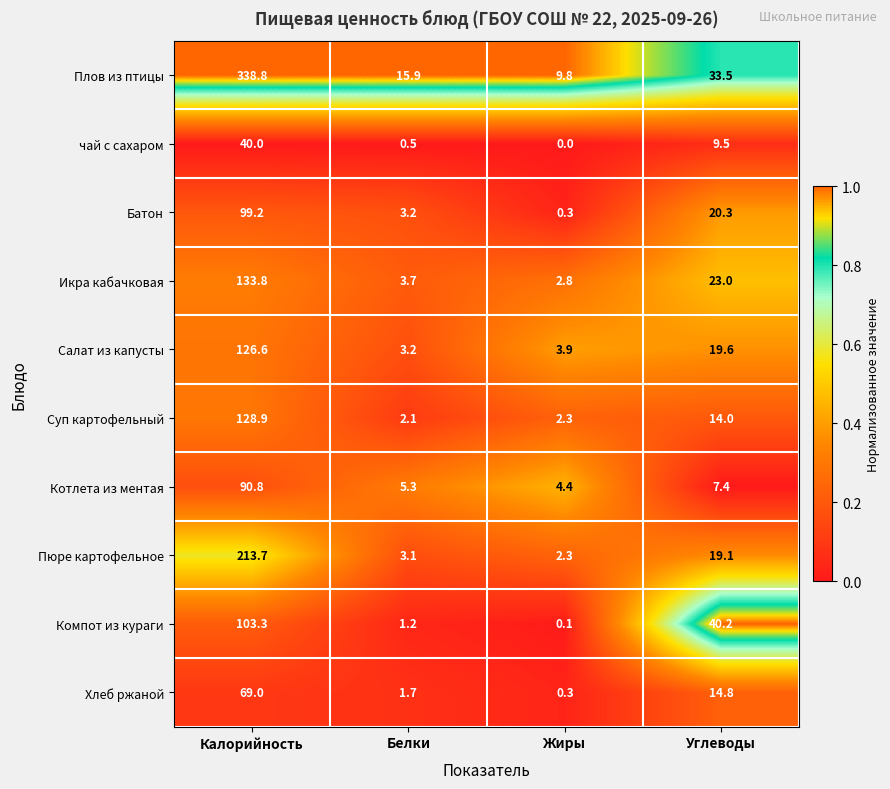

What is the sum of the чай с сахаром values at Белки and Углеводы?

10.0